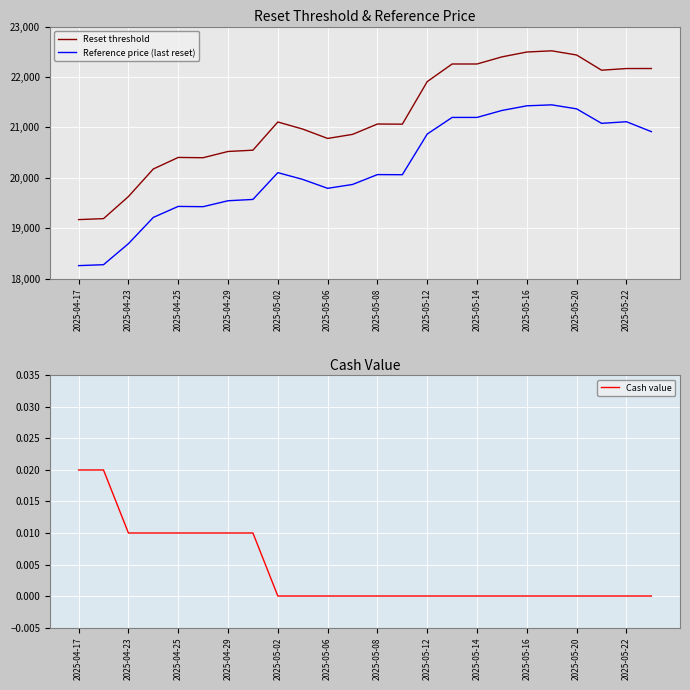

How many values in the Cash value series exceed 0?

8